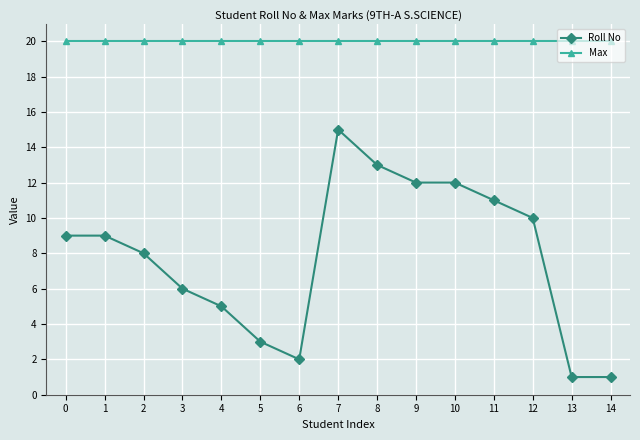

The value of Roll No at 13 is 1. True or false?

True